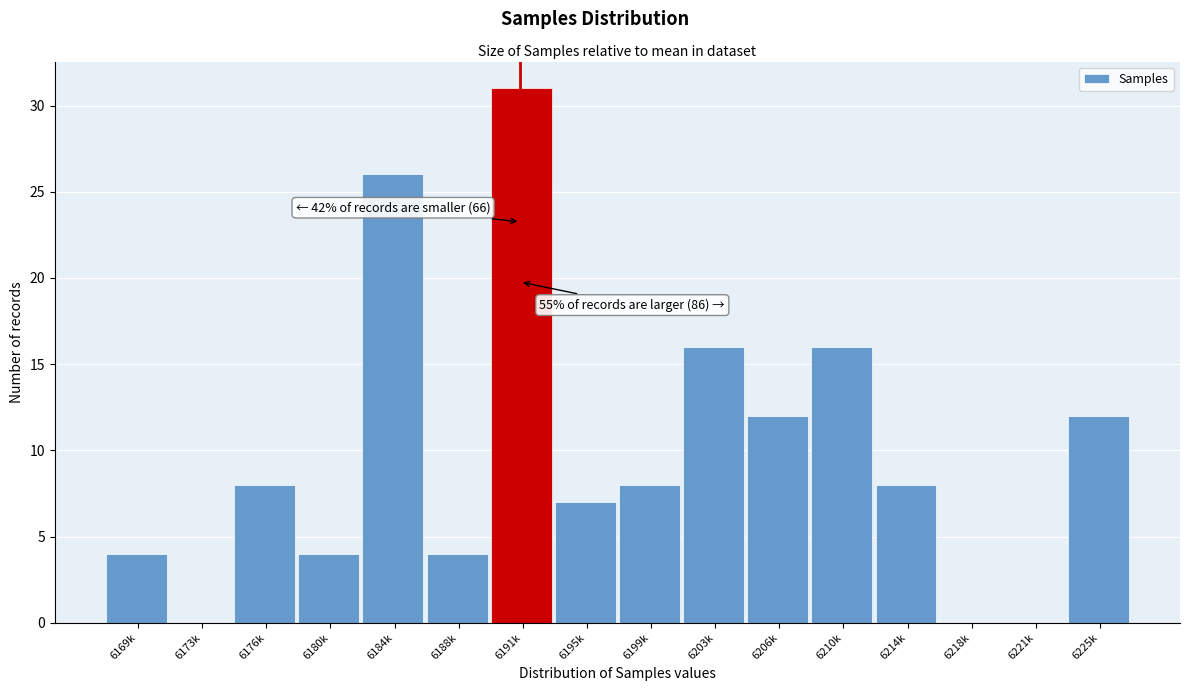

Reading left to right, extract all data points from this chart.

6169k=4	6173k=0	6176k=8	6180k=4	6184k=26	6188k=4	6191k=31	6195k=7	6199k=8	6203k=16	6206k=12	6210k=16	6214k=8	6218k=0	6221k=0	6225k=12